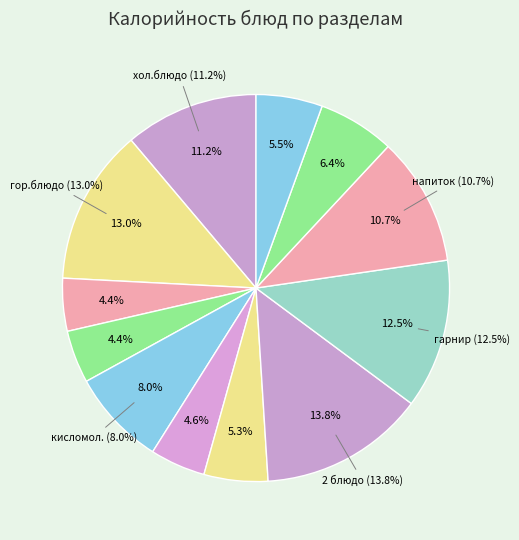

Is there any slice that represents more than half of the pie?

No